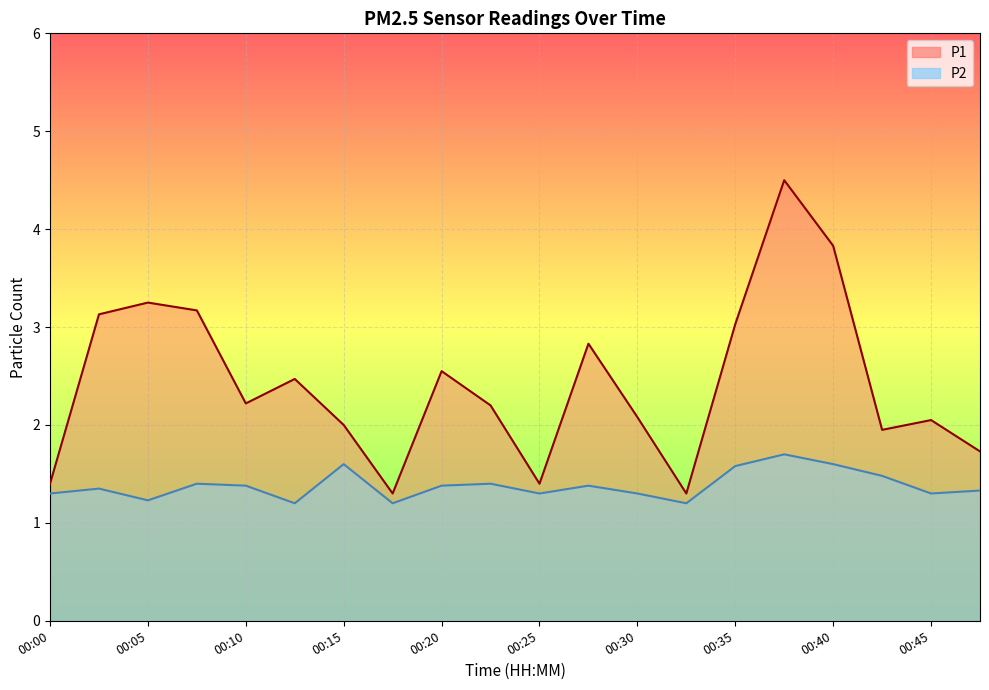

Where is the first local maximum for P1?

00:05